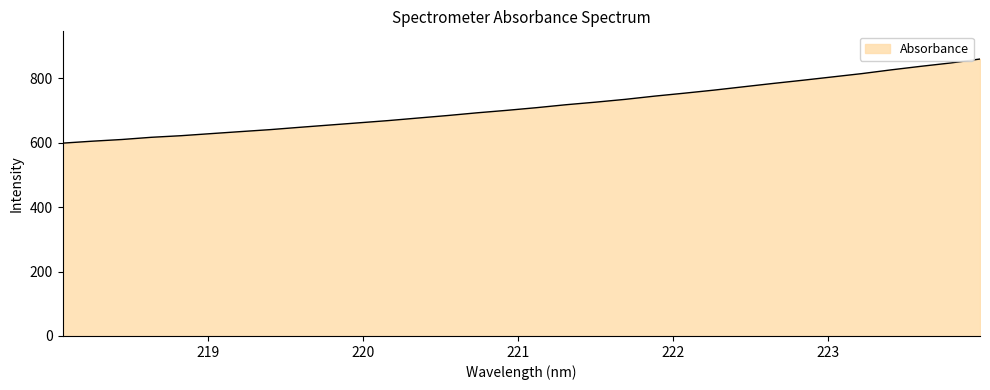

What is the difference between the maximum and minimum values?

261.3